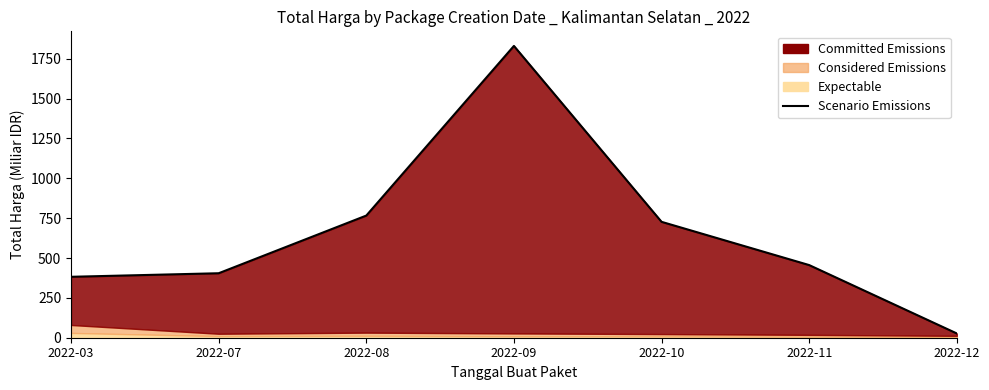

What is the ratio of the value at 2022-10 to the value at 2022-09?

0.4